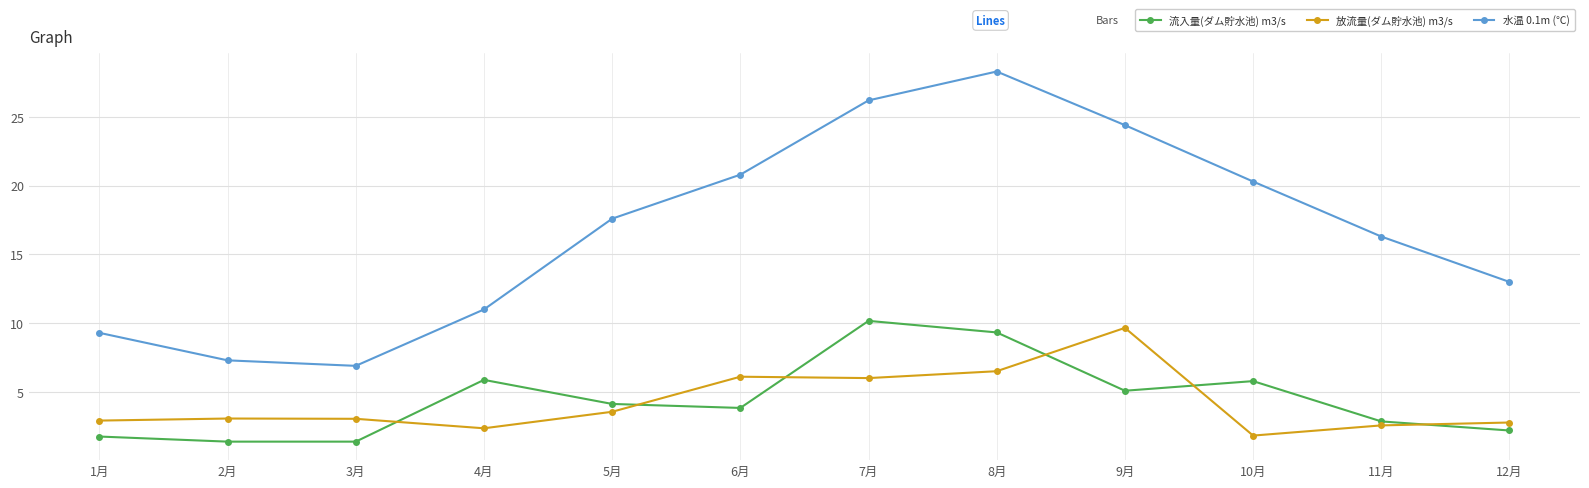

True or false: 流入量(ダム貯水池) m3/s and 水温 0.1m (℃) intersect in this chart.

False